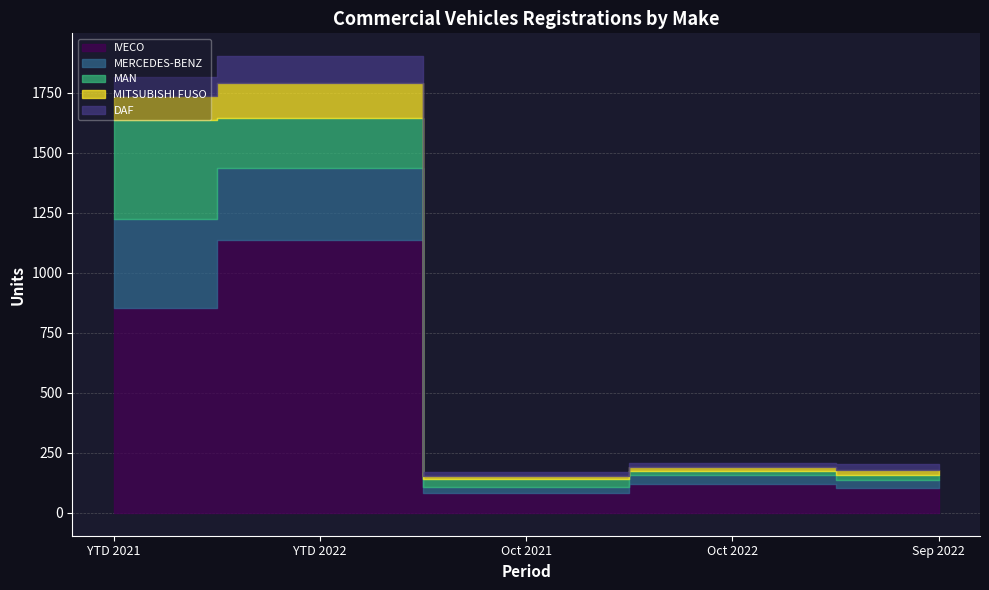

How many values in the MERCEDES-BENZ series are below 37?

2